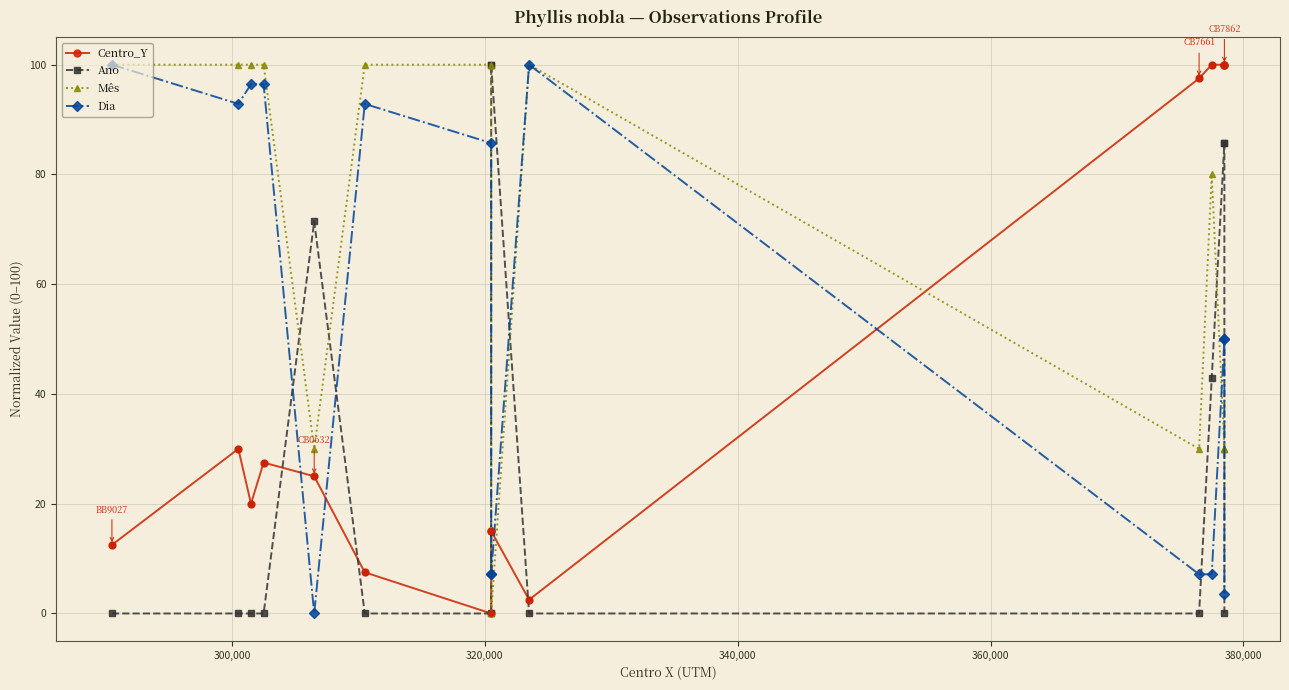

What is the label of the 2nd point from the left?

300,000